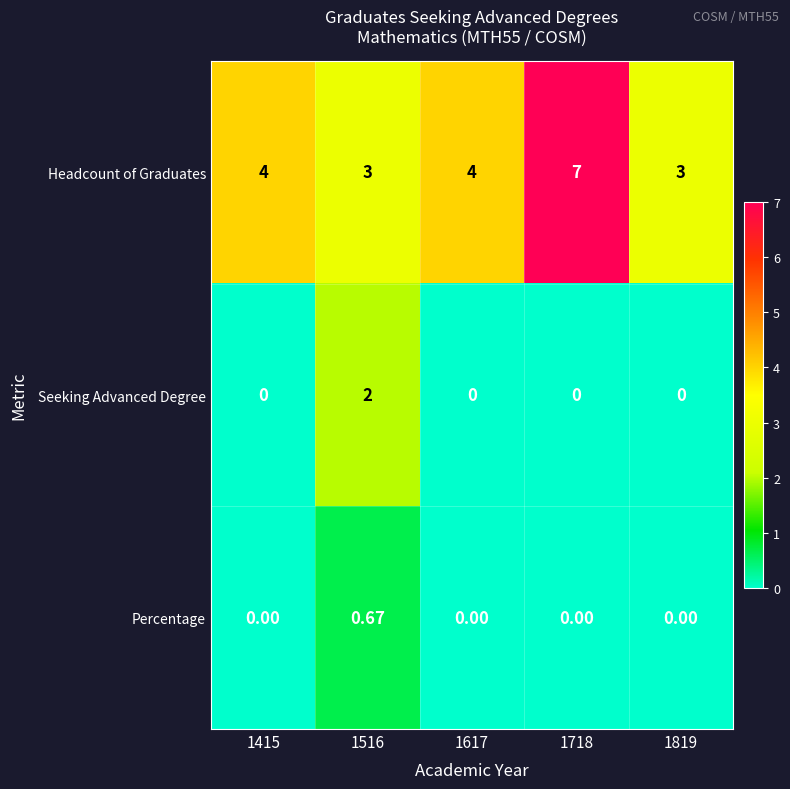

Which series has the largest range (max minus min)?

Headcount of Graduates